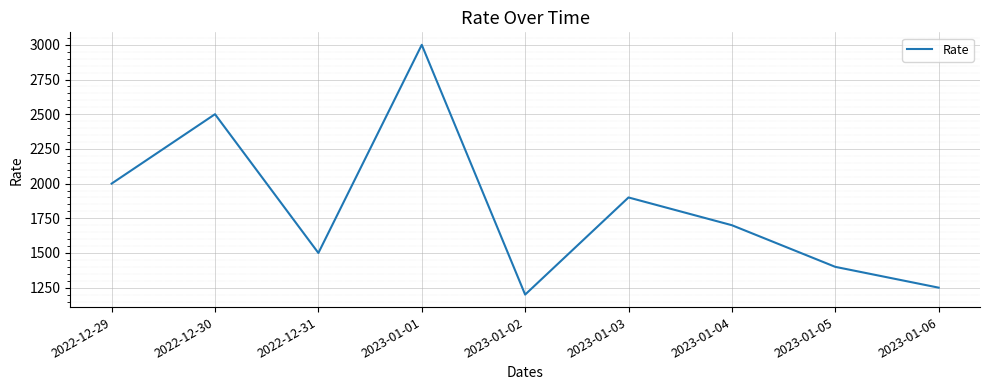

Reading left to right, extract all data points from this chart.

2022-12-29=2000	2022-12-30=2500	2022-12-31=1500	2023-01-01=3000	2023-01-02=1200	2023-01-03=1900	2023-01-04=1700	2023-01-05=1400	2023-01-06=1250